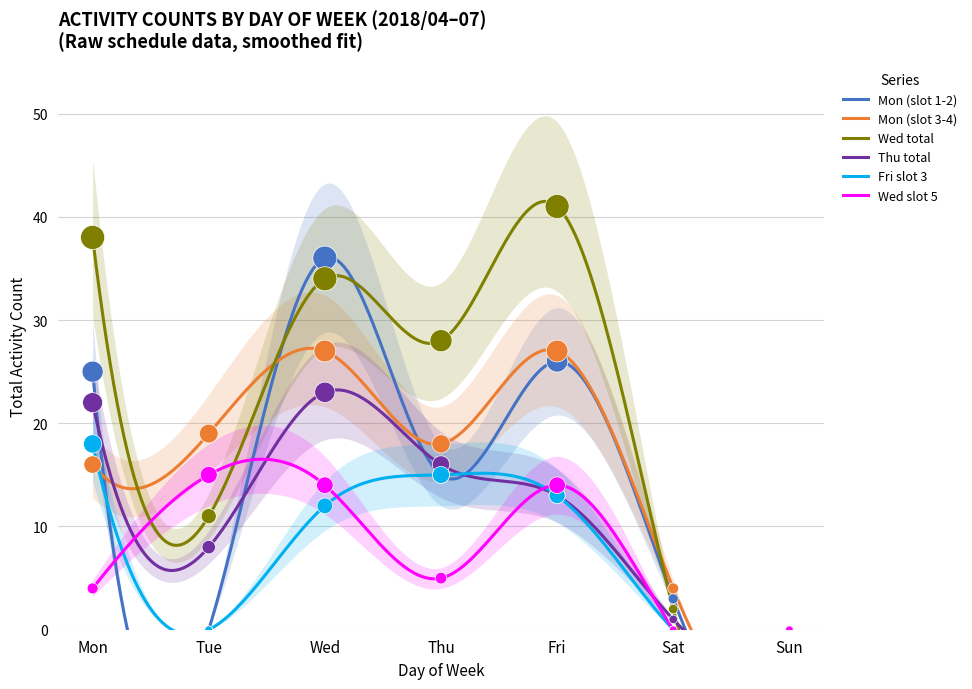

At how many categories does at least one series exceed 19?

4